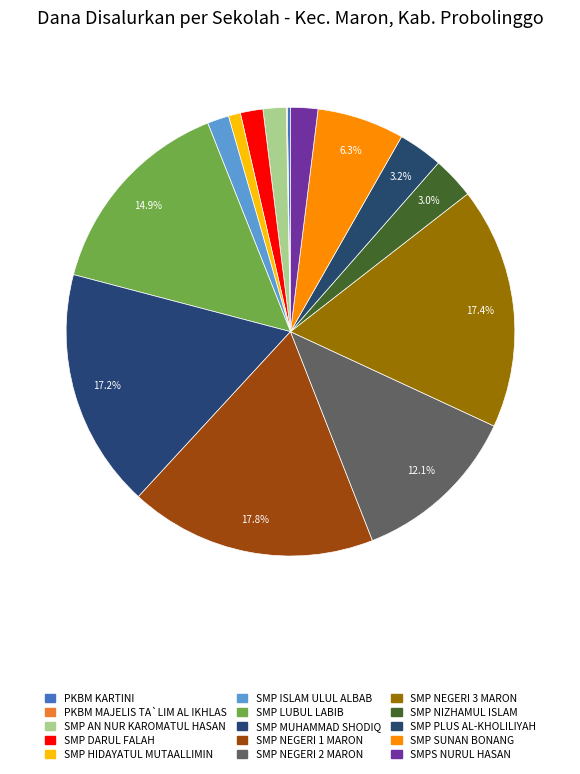

What percentage is NOT represented by SMPS NURUL HASAN?

98.0%